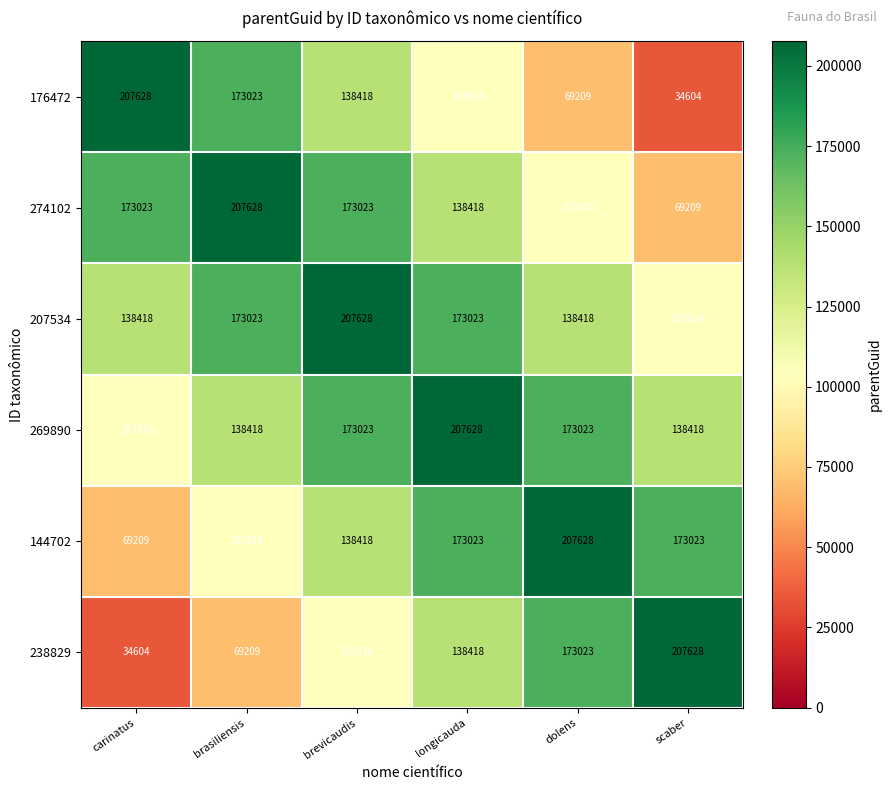

The value of 238829 at brasiliensis is 120444. True or false?

False